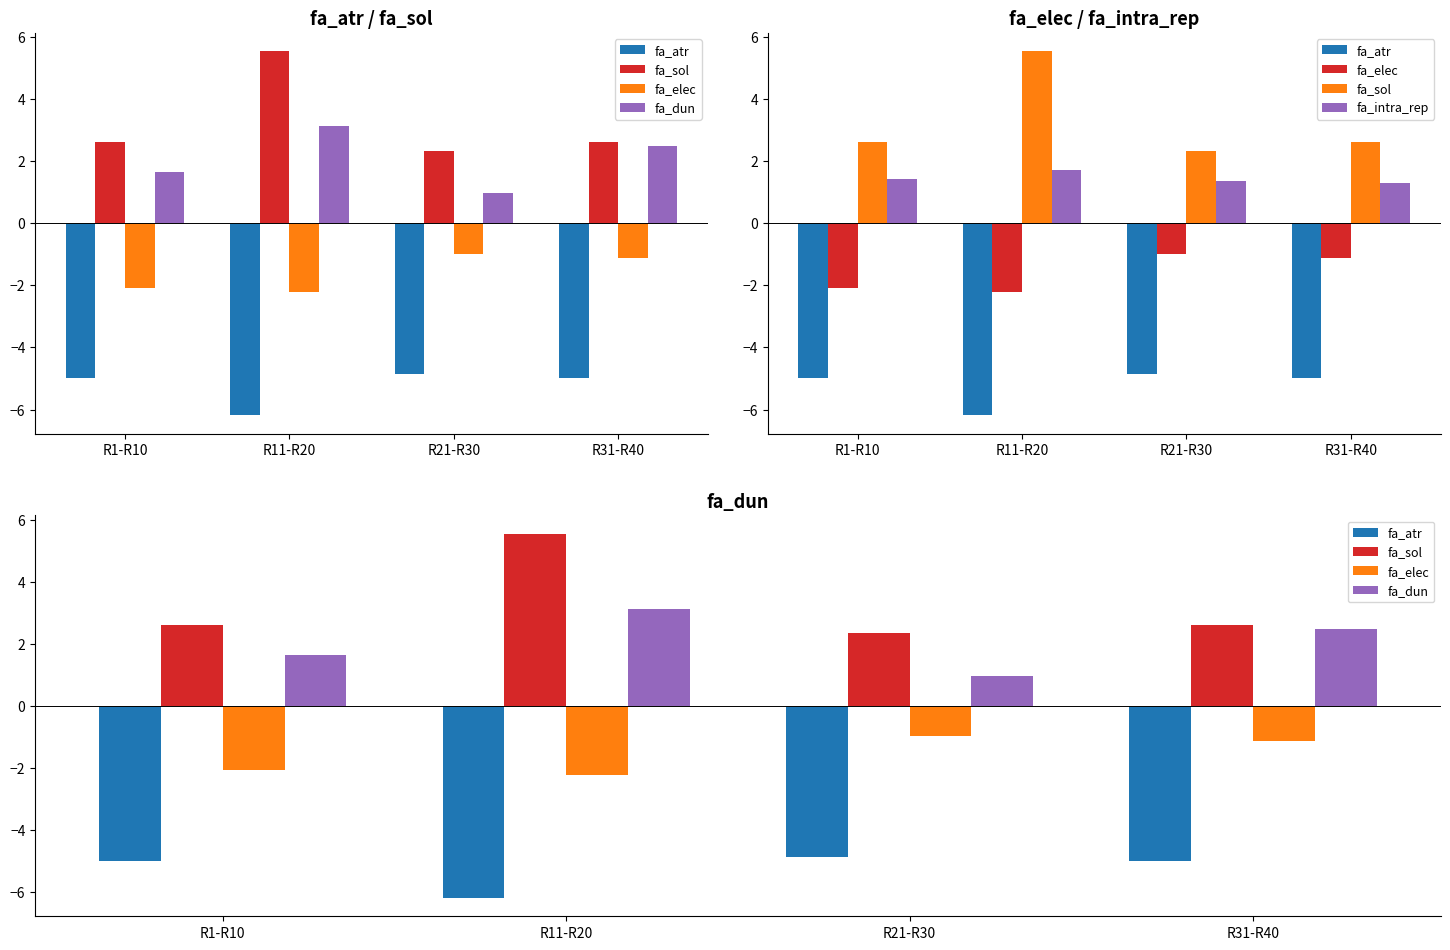

Between R21-R30 and R31-R40, which series saw the biggest shift?

fa_dun